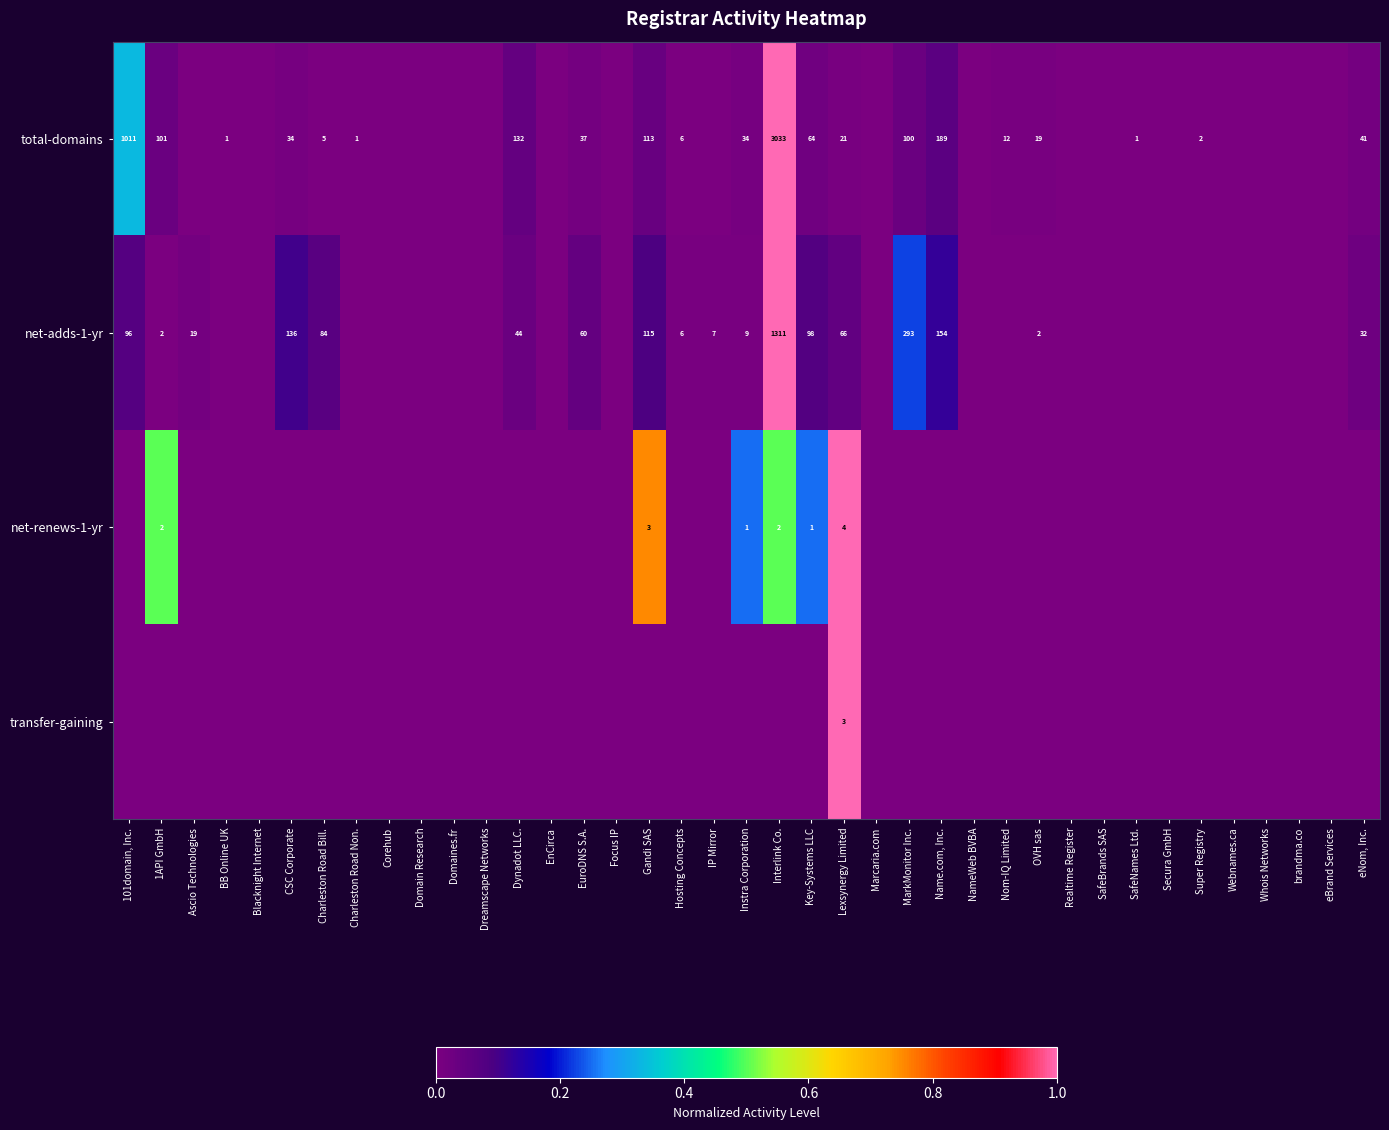

The value of net-adds-1-yr at IP Mirror is 2. True or false?

False